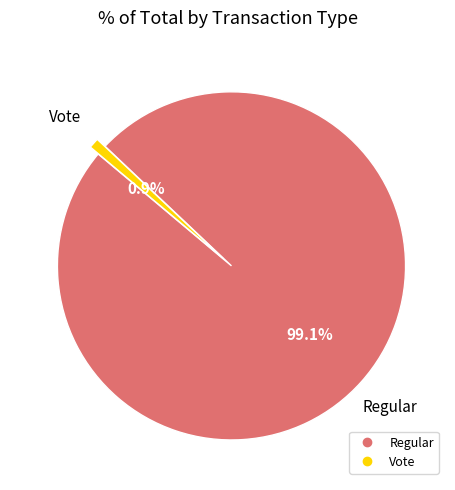

To the nearest percent, what is the average slice percentage?

50%